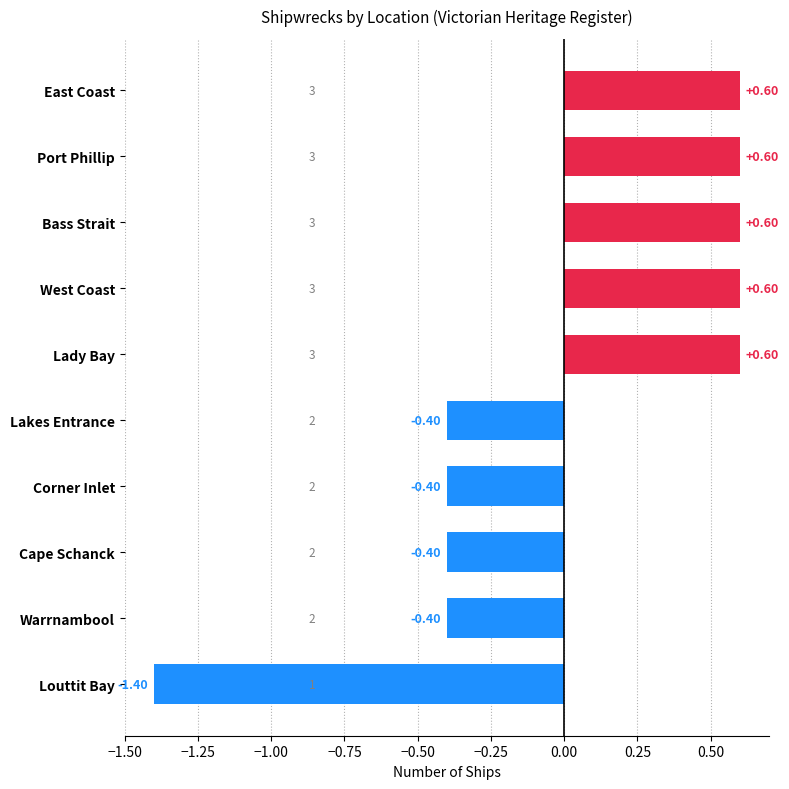

How many values exceed 0?

5